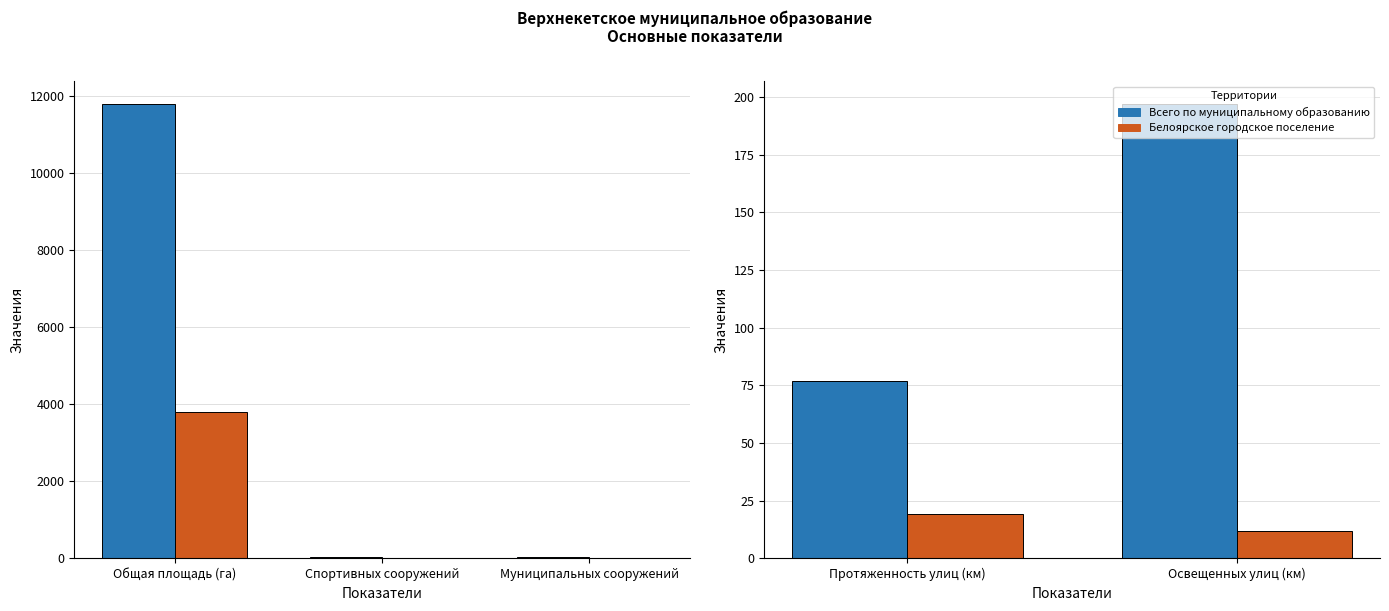

Between Протяженность улиц (км) and Освещенных улиц (км), which series saw the biggest shift?

Всего по муниципальному образованию